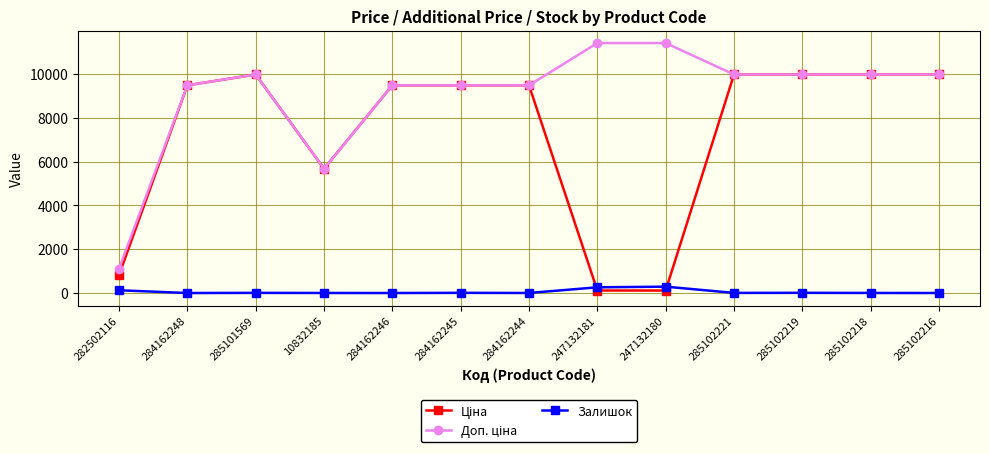

What is the greatest value displayed?

11410.0